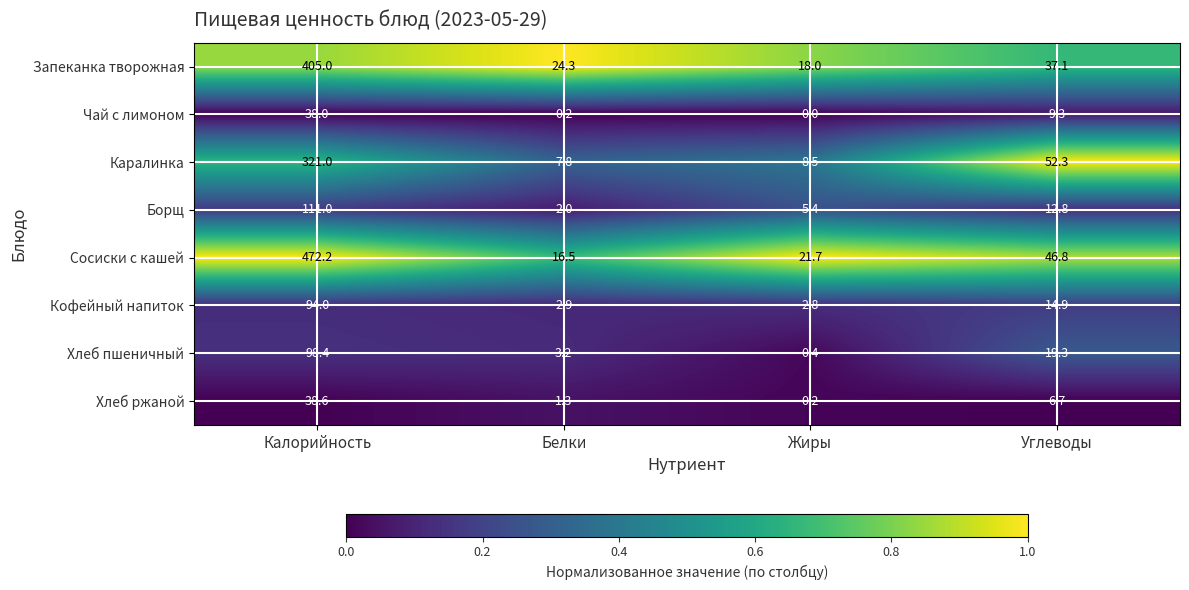

Which category has the lowest value across all series?

Жиры